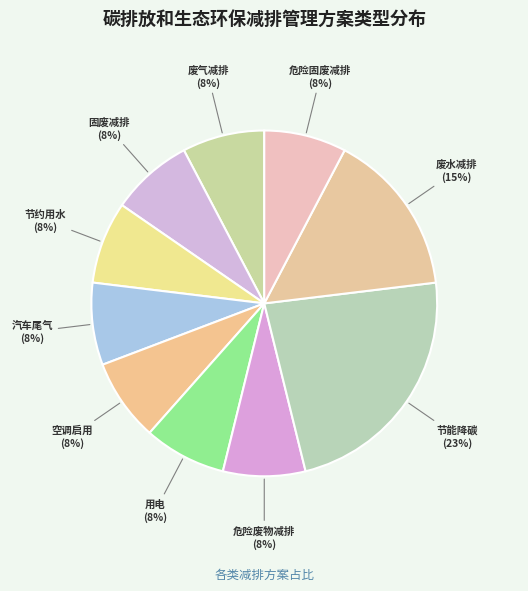

How many slices are in this pie chart?

10